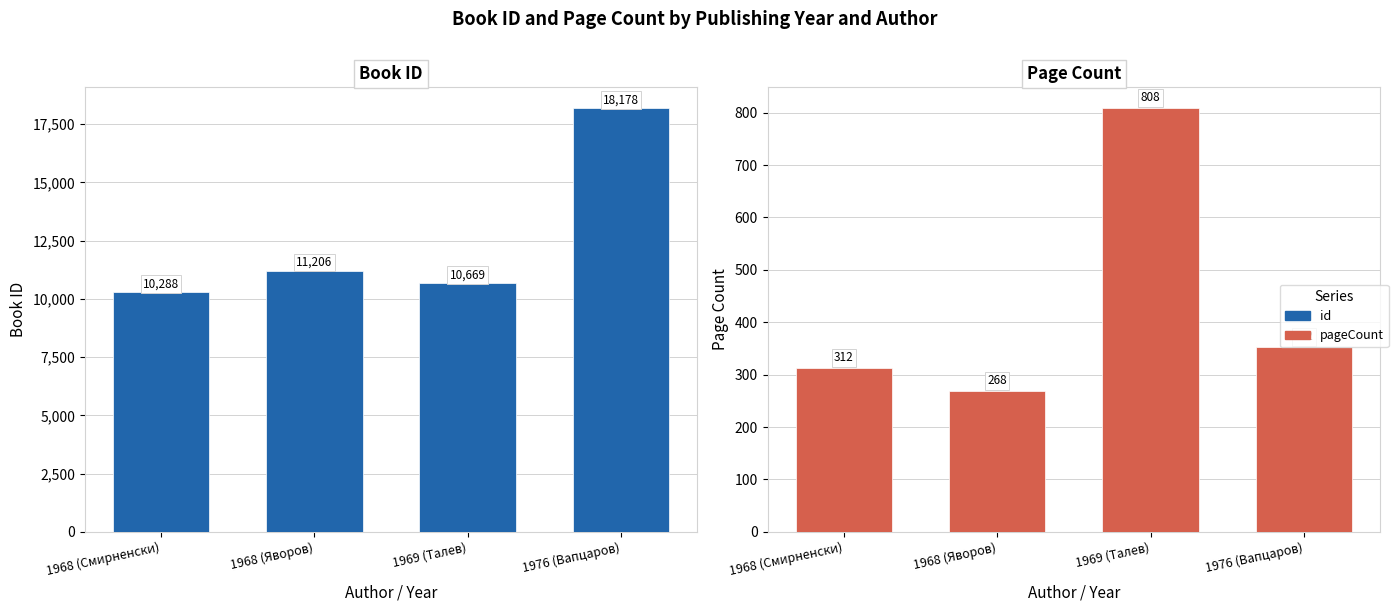

True or false: pageCount has a value of 108 at 1968 (Смирненски).

False